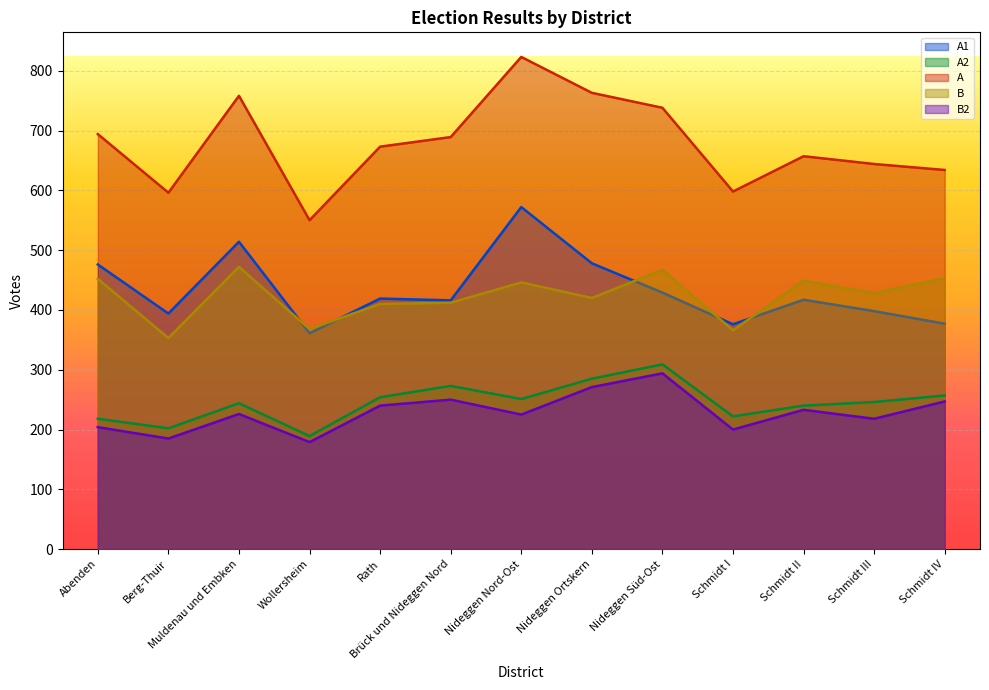

What is the greatest value displayed?

823